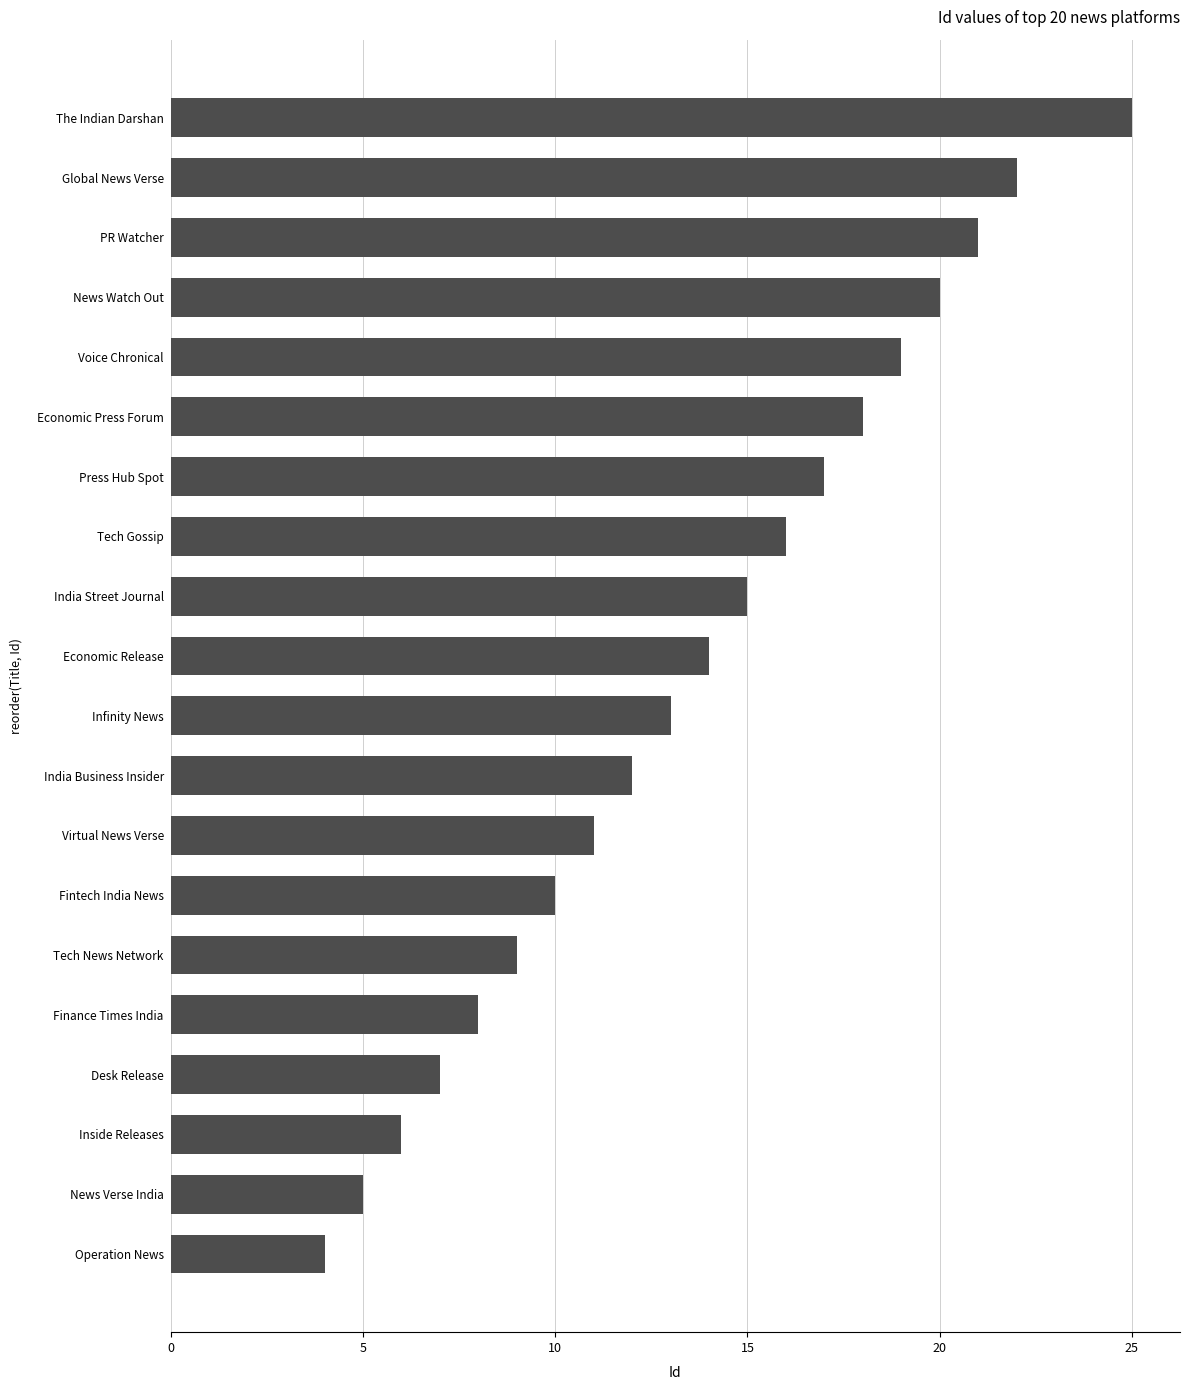

What is the ratio of the value at Tech News Network to the value at News Verse India?

1.8